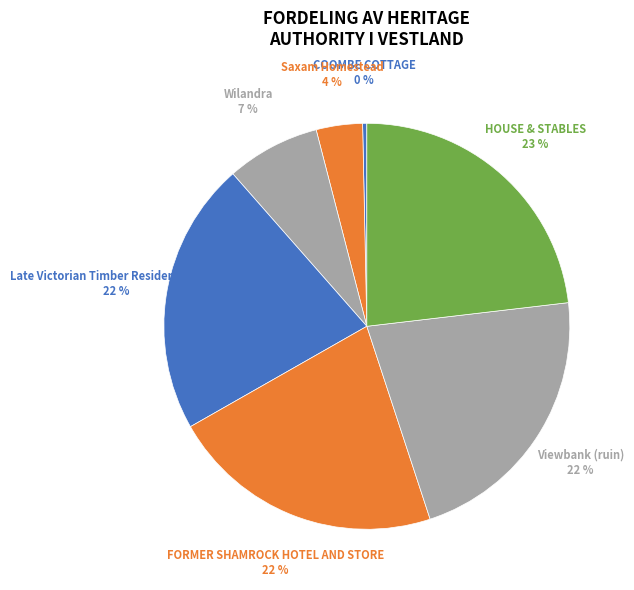

To the nearest percent, what is the difference between the largest and smallest slice percentages?

23%